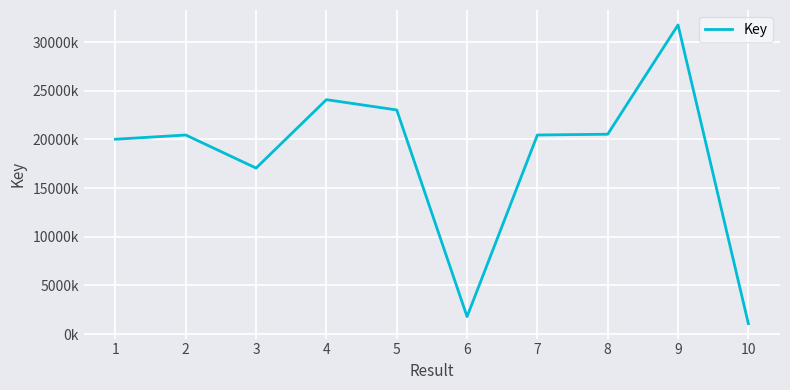

What is the change in value from 3 to 10?

-15993101